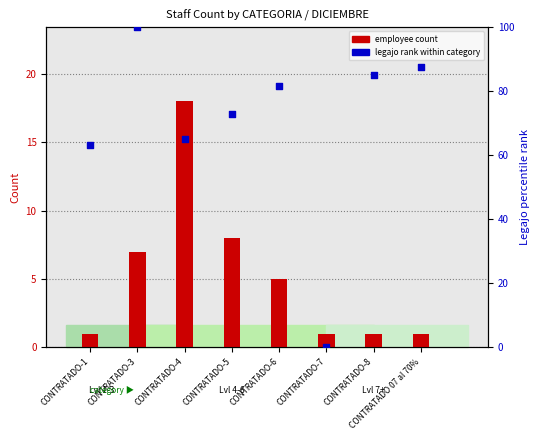

Which series has the largest total across all categories?

legajo rank within category